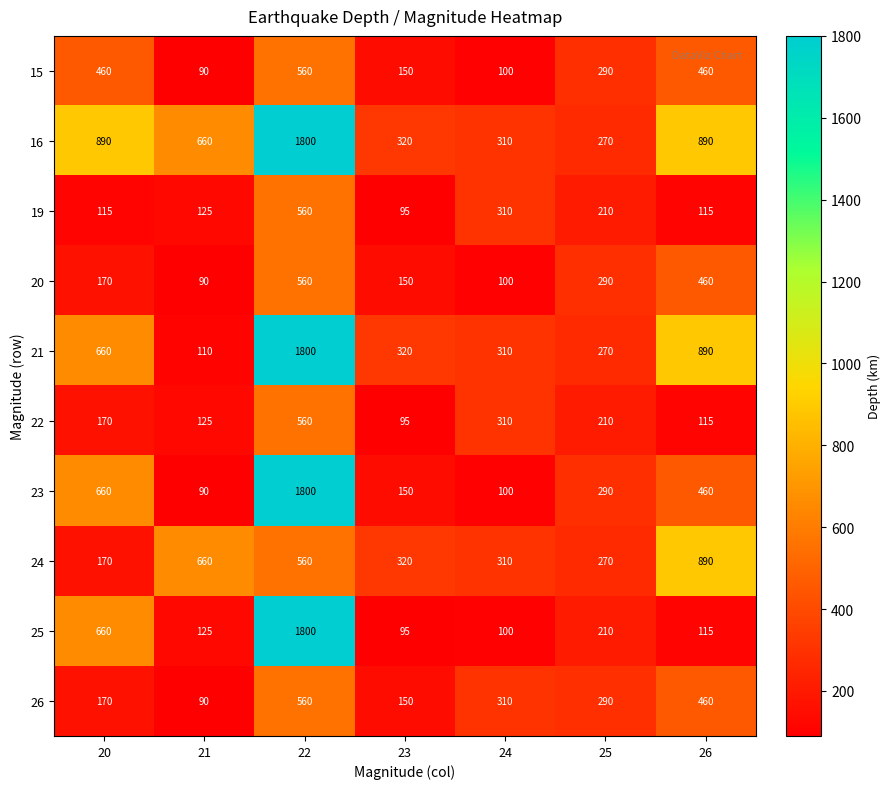

What is the sum of the 26 values at 26 and 21?

550